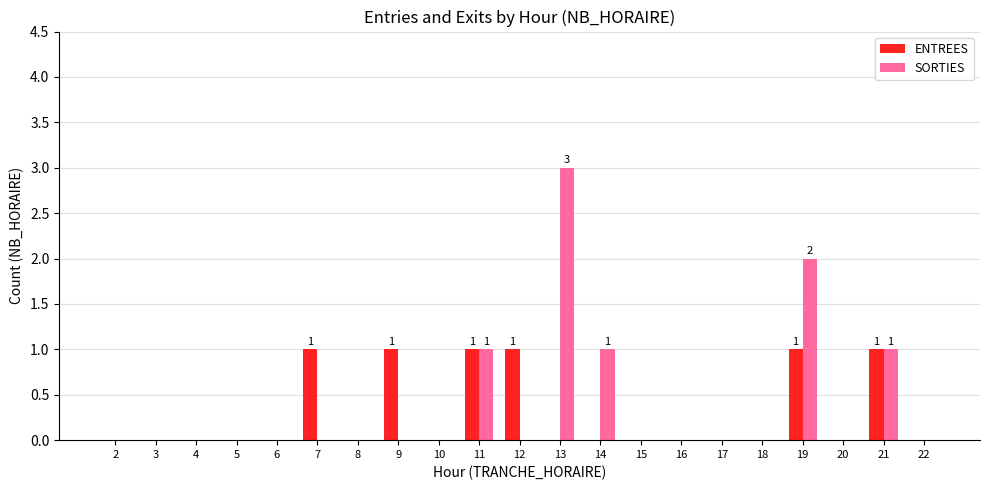

Read the SORTIES value at 13.

3